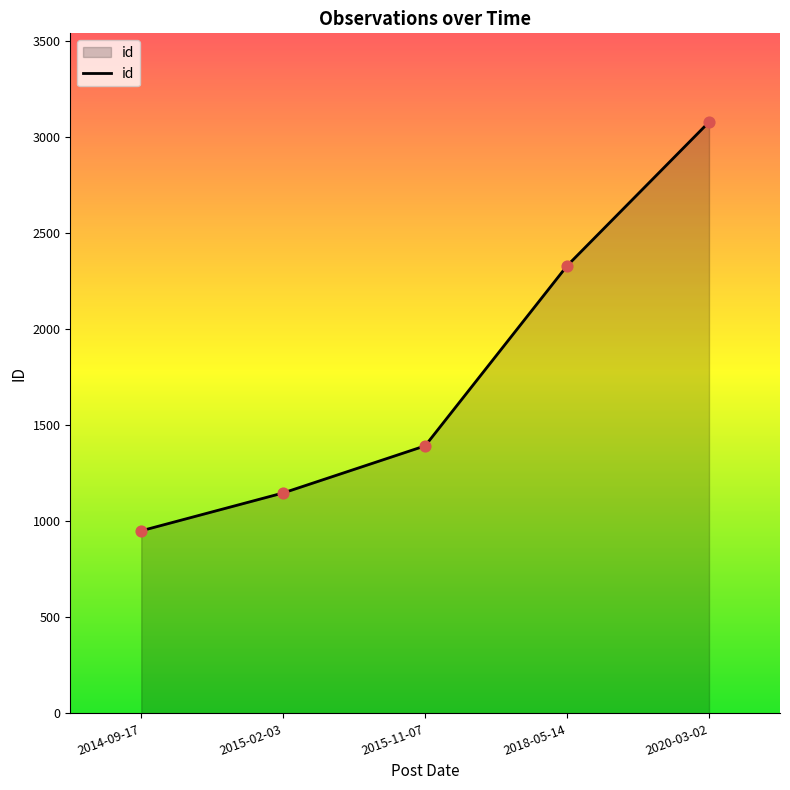

Which has a higher value, 2015-02-03 or 2020-03-02?

2020-03-02